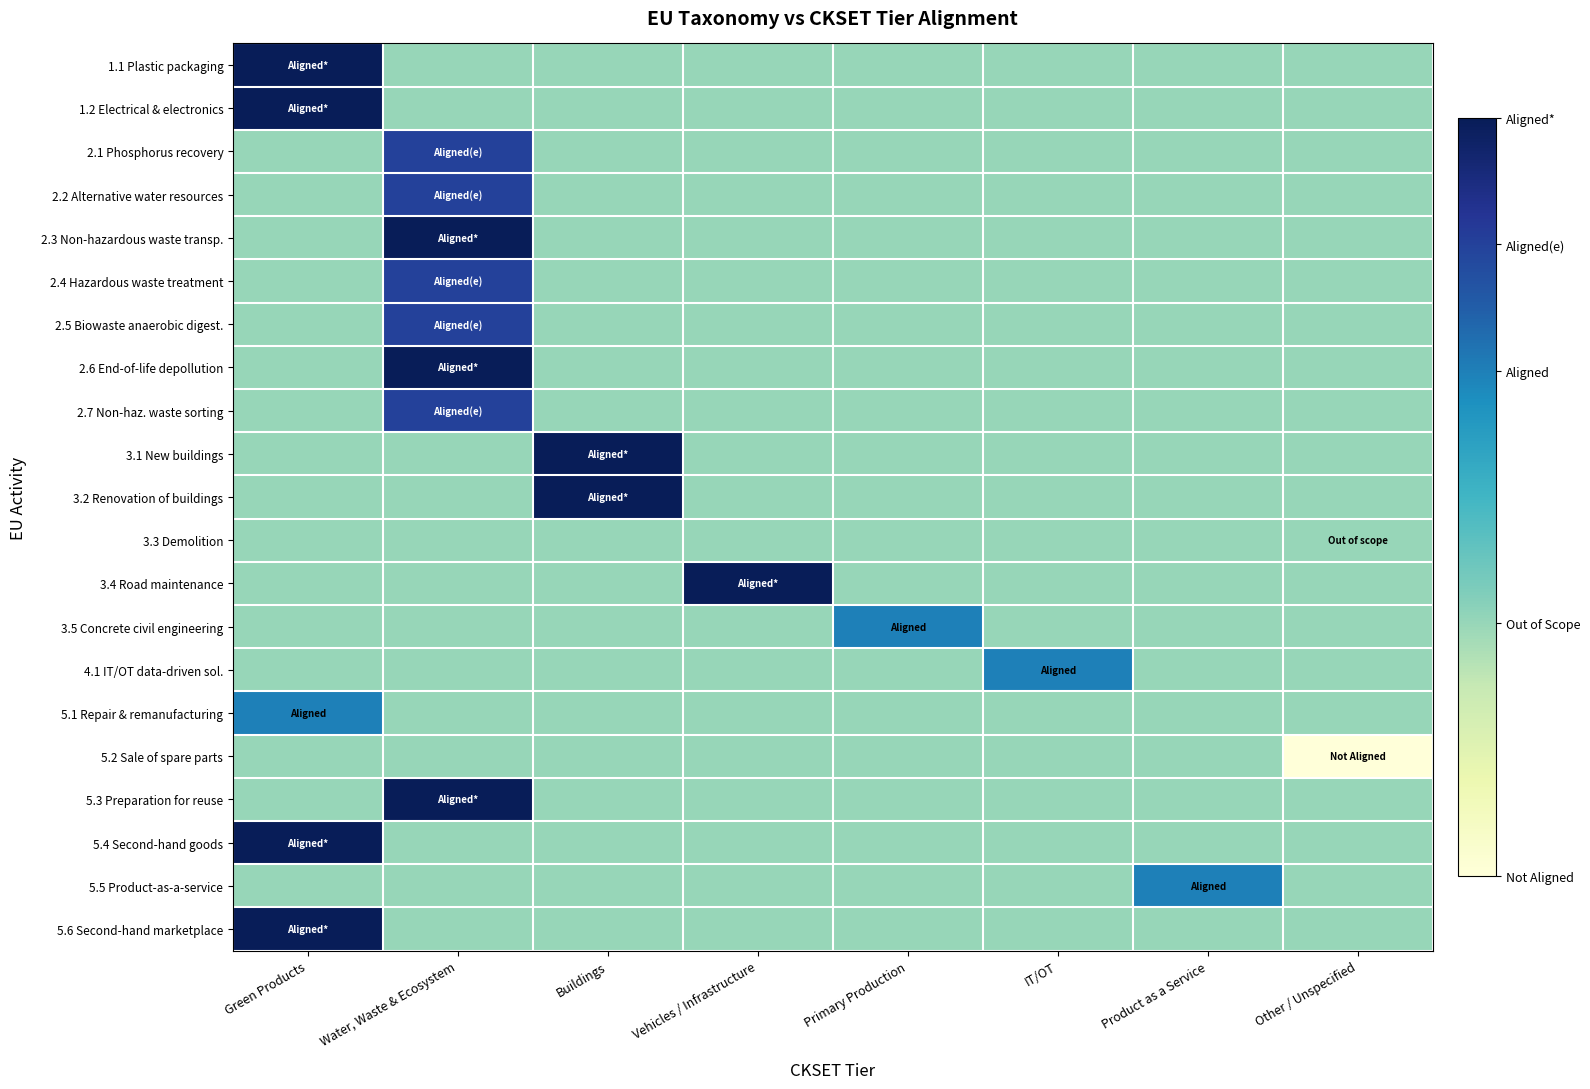

What is the difference between the highest and lowest values at Primary Production?

1.0